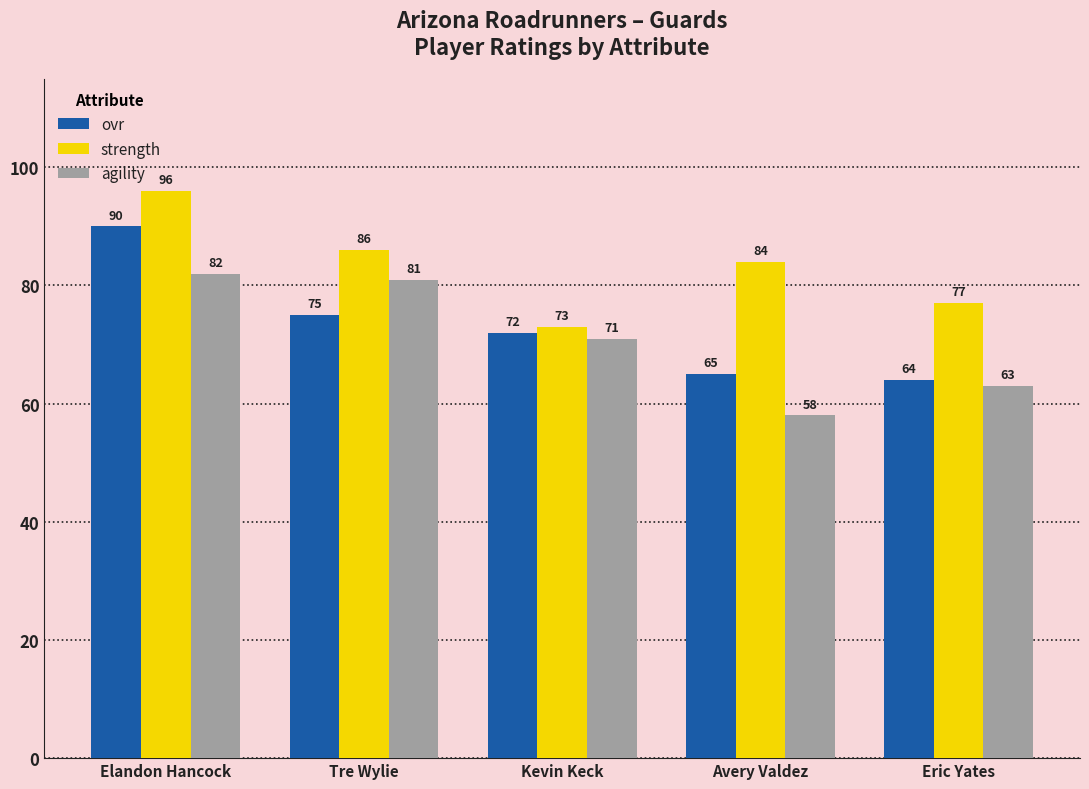

How many bars are there in total?

15